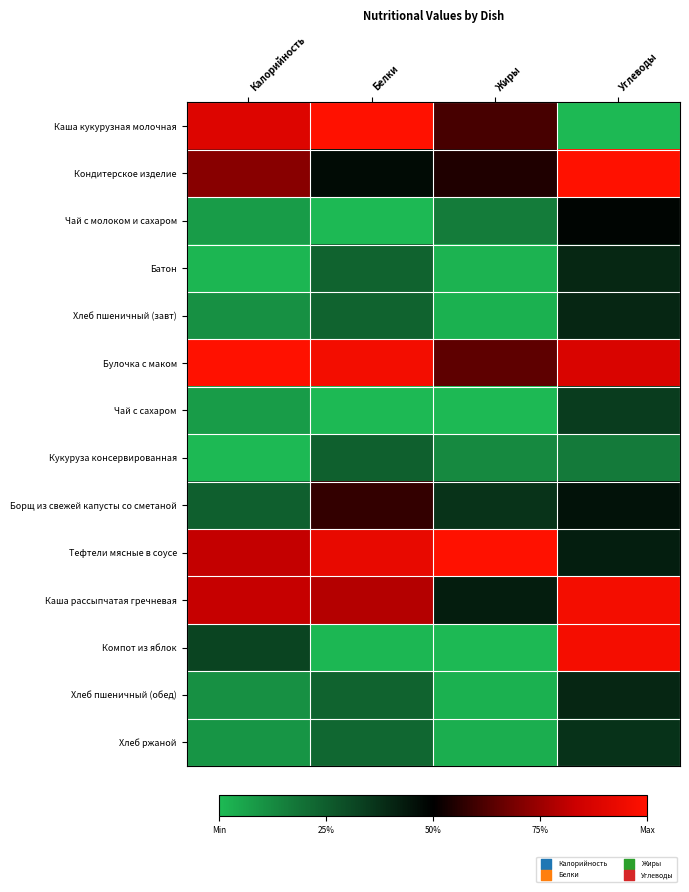

Count the number of categories in the chart.

4